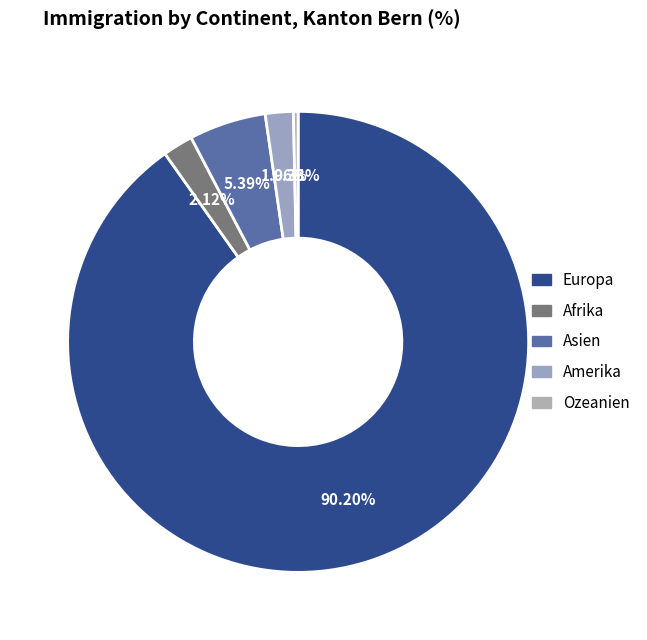

To the nearest percent, what portion does Asien represent?

5%